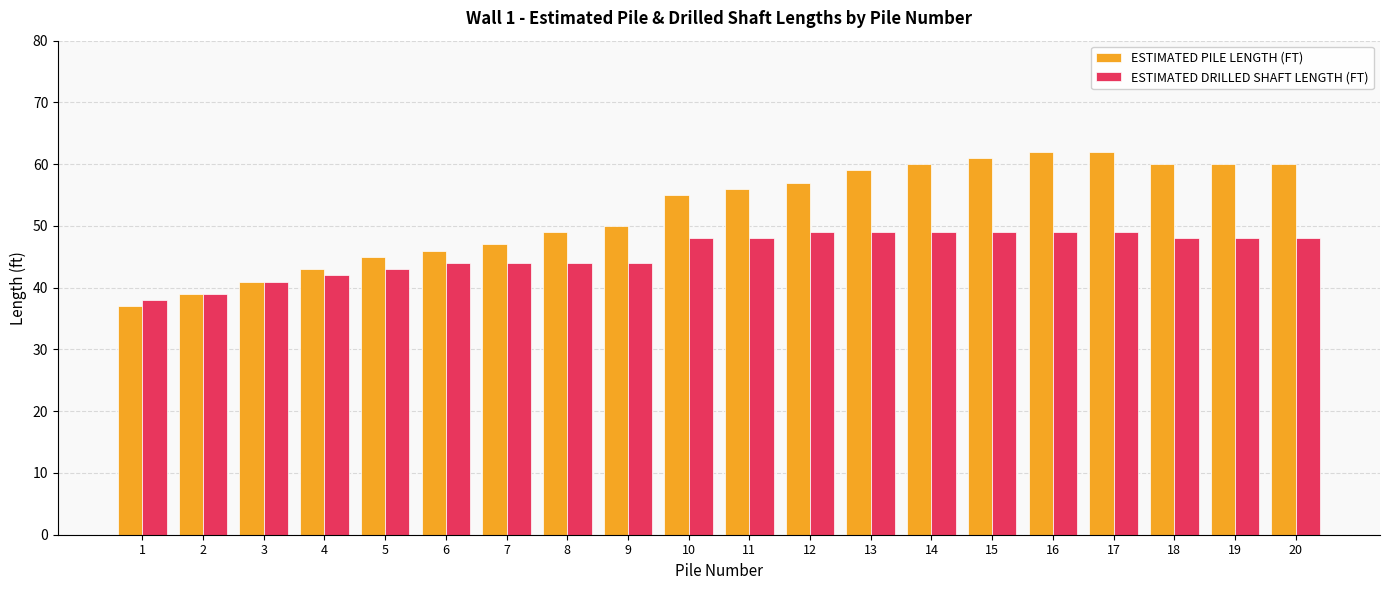

Reading right to left, extract all data points from this chart.

ESTIMATED PILE LENGTH (FT): 20=60	19=60	18=60	17=62	16=62	15=61	14=60	13=59	12=57	11=56	10=55	9=50	8=49	7=47	6=46	5=45	4=43	3=41	2=39	1=37
ESTIMATED DRILLED SHAFT LENGTH (FT): 20=48	19=48	18=48	17=49	16=49	15=49	14=49	13=49	12=49	11=48	10=48	9=44	8=44	7=44	6=44	5=43	4=42	3=41	2=39	1=38